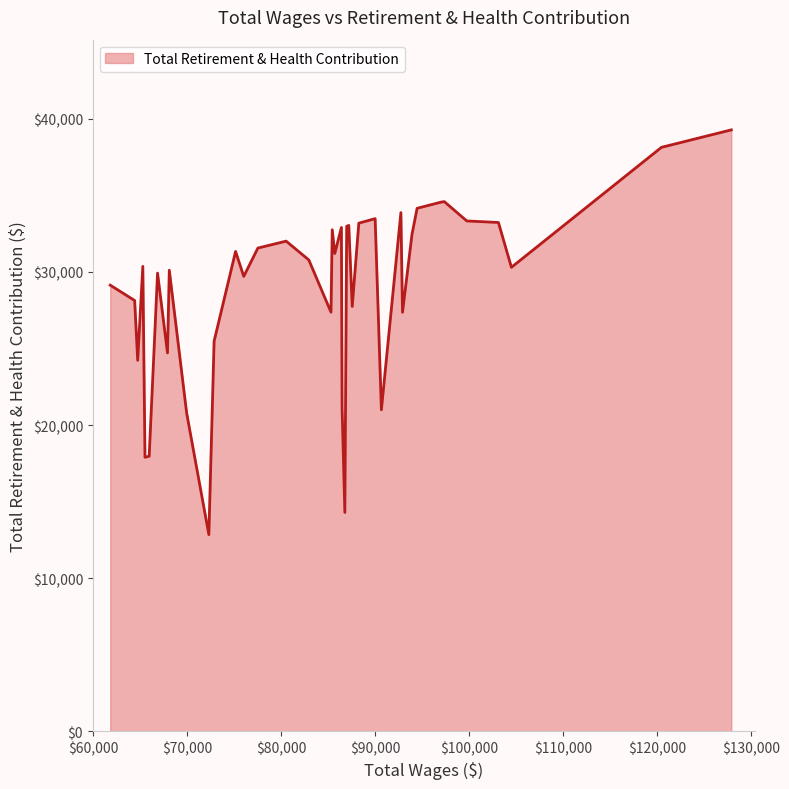

What is the maximum value shown in the chart?

39283